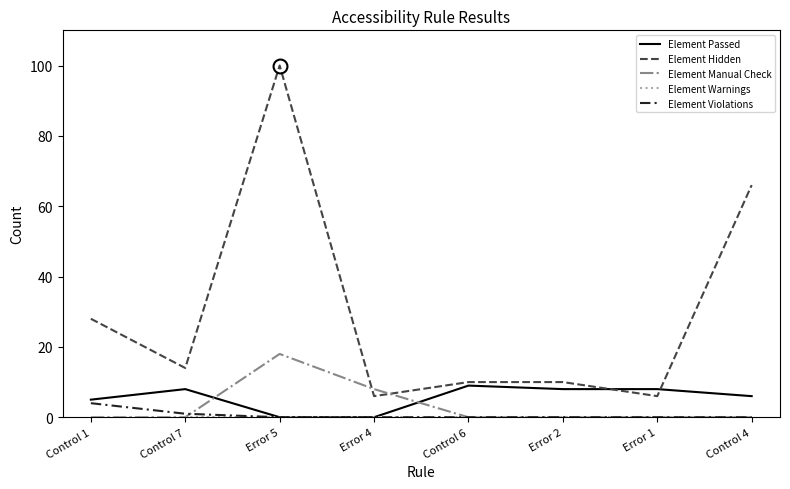

Which label corresponds to the largest value in the chart?

Error 5